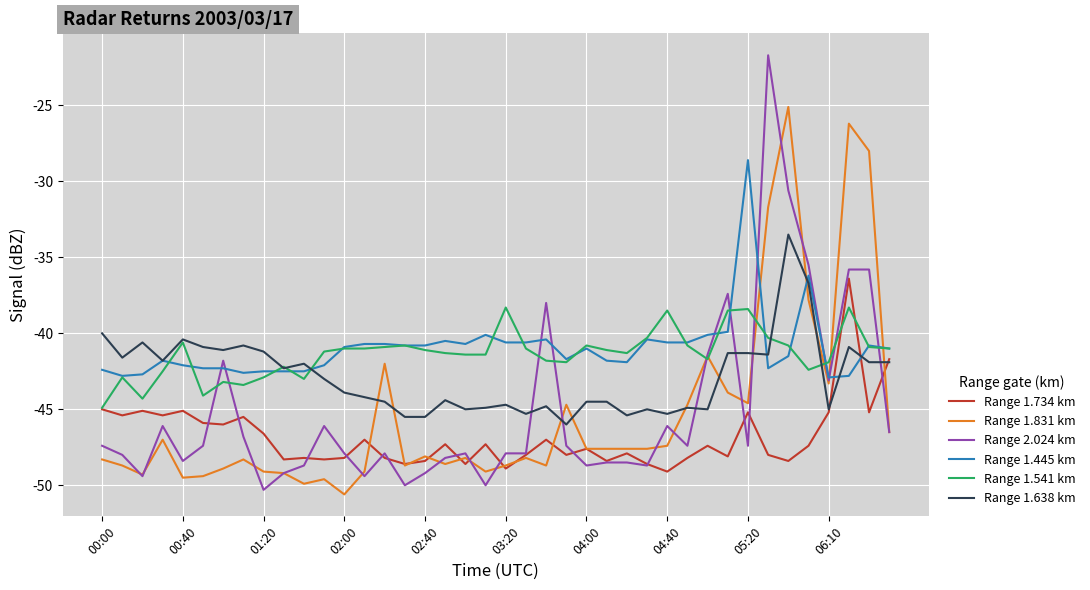

What is the minimum value shown in the chart?

-50.6